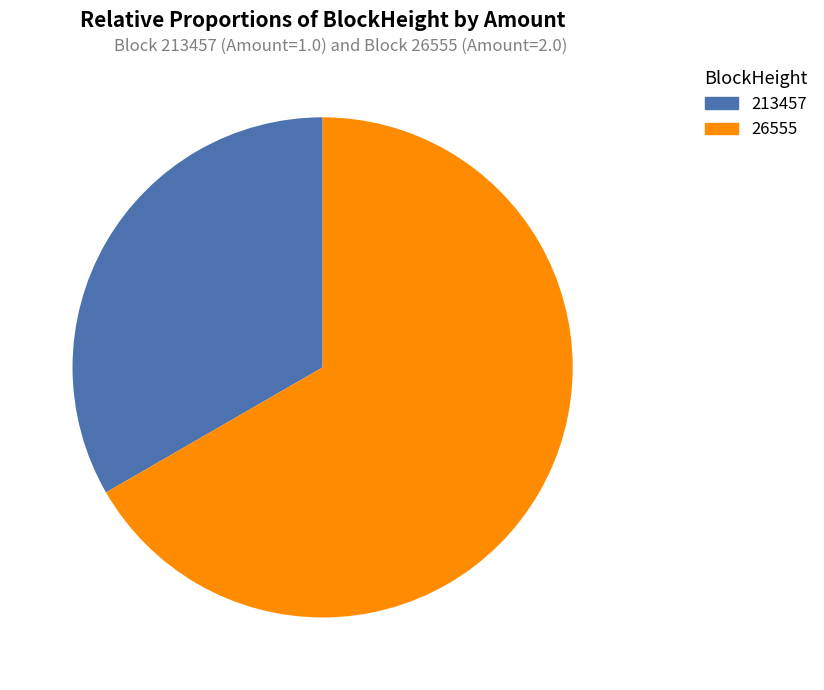

Count the number of slices in the pie.

2